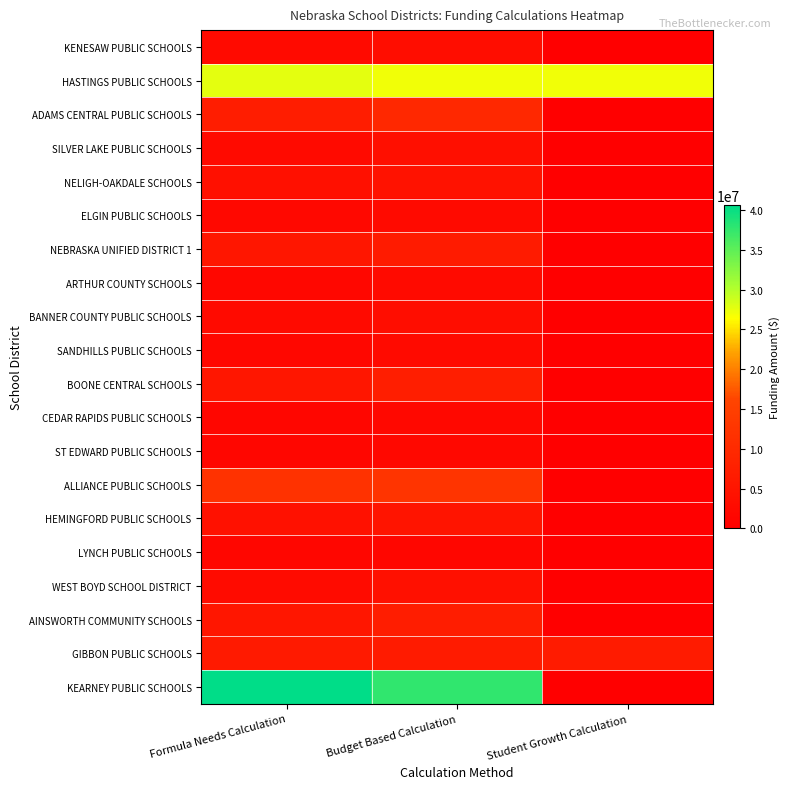

Which series has the largest total across all categories?

HASTINGS PUBLIC SCHOOLS